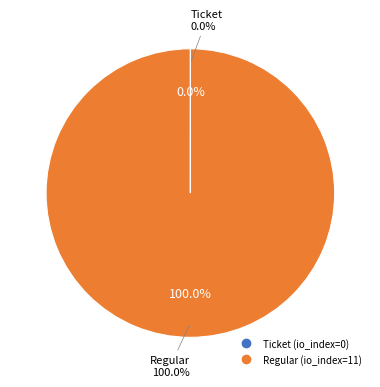

To the nearest percent, what is the combined percentage of Ticket and Regular?

100%